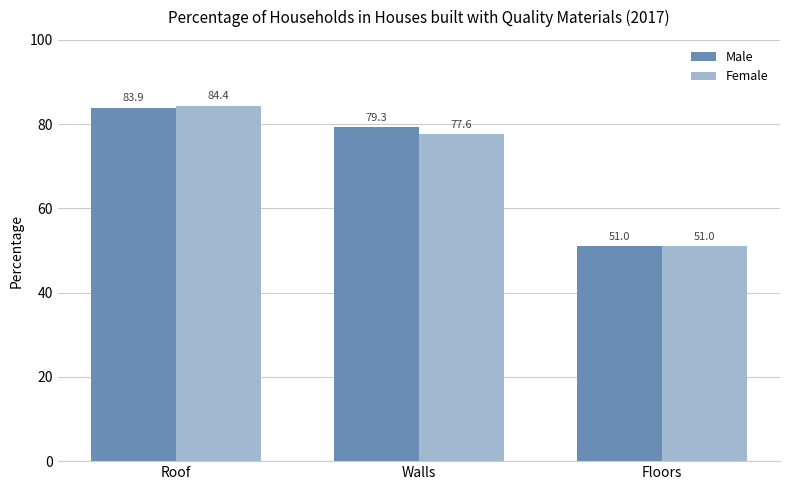

How many data points in Female are above 77?

2